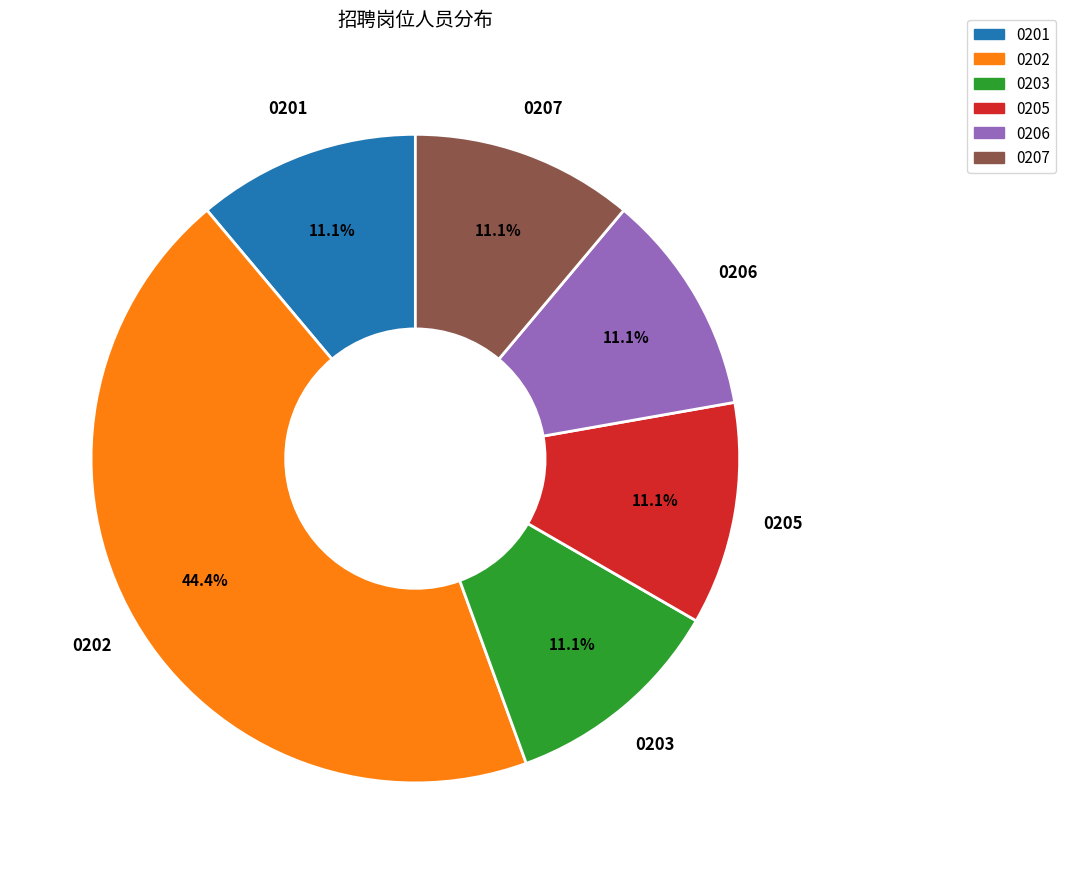

Does any single category account for the majority?

No